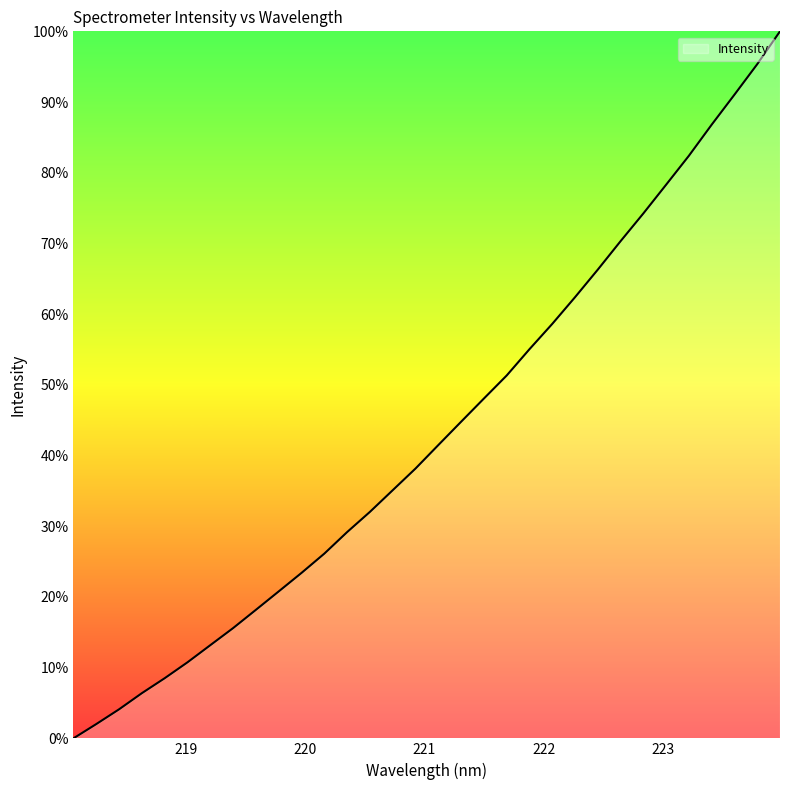

What is the difference between the maximum and minimum values?

100.0